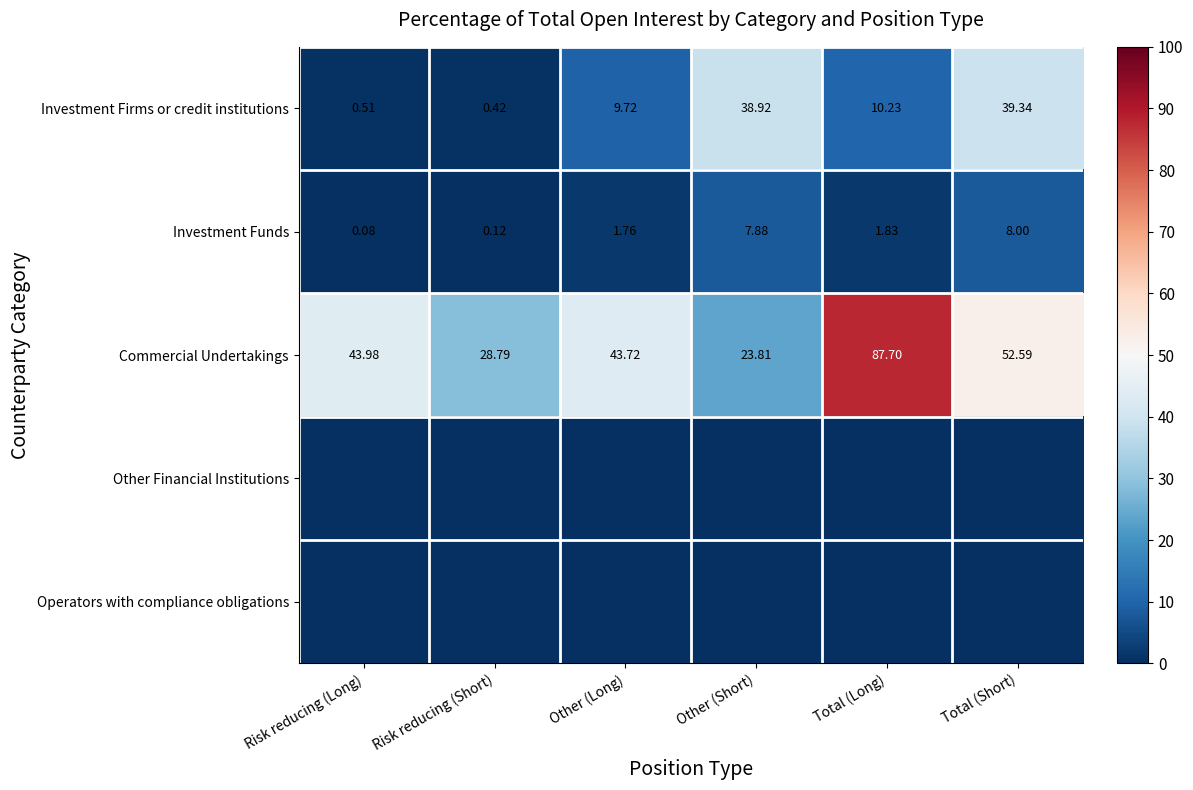

What is the total value across all series at Other (Long)?

55.2